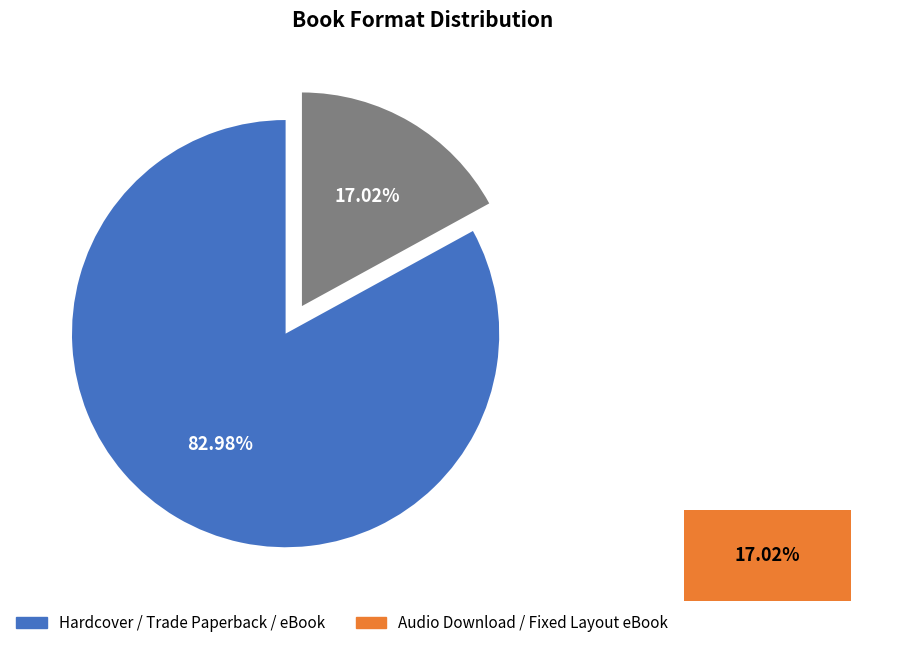

Which slice is the largest?

Hardcover